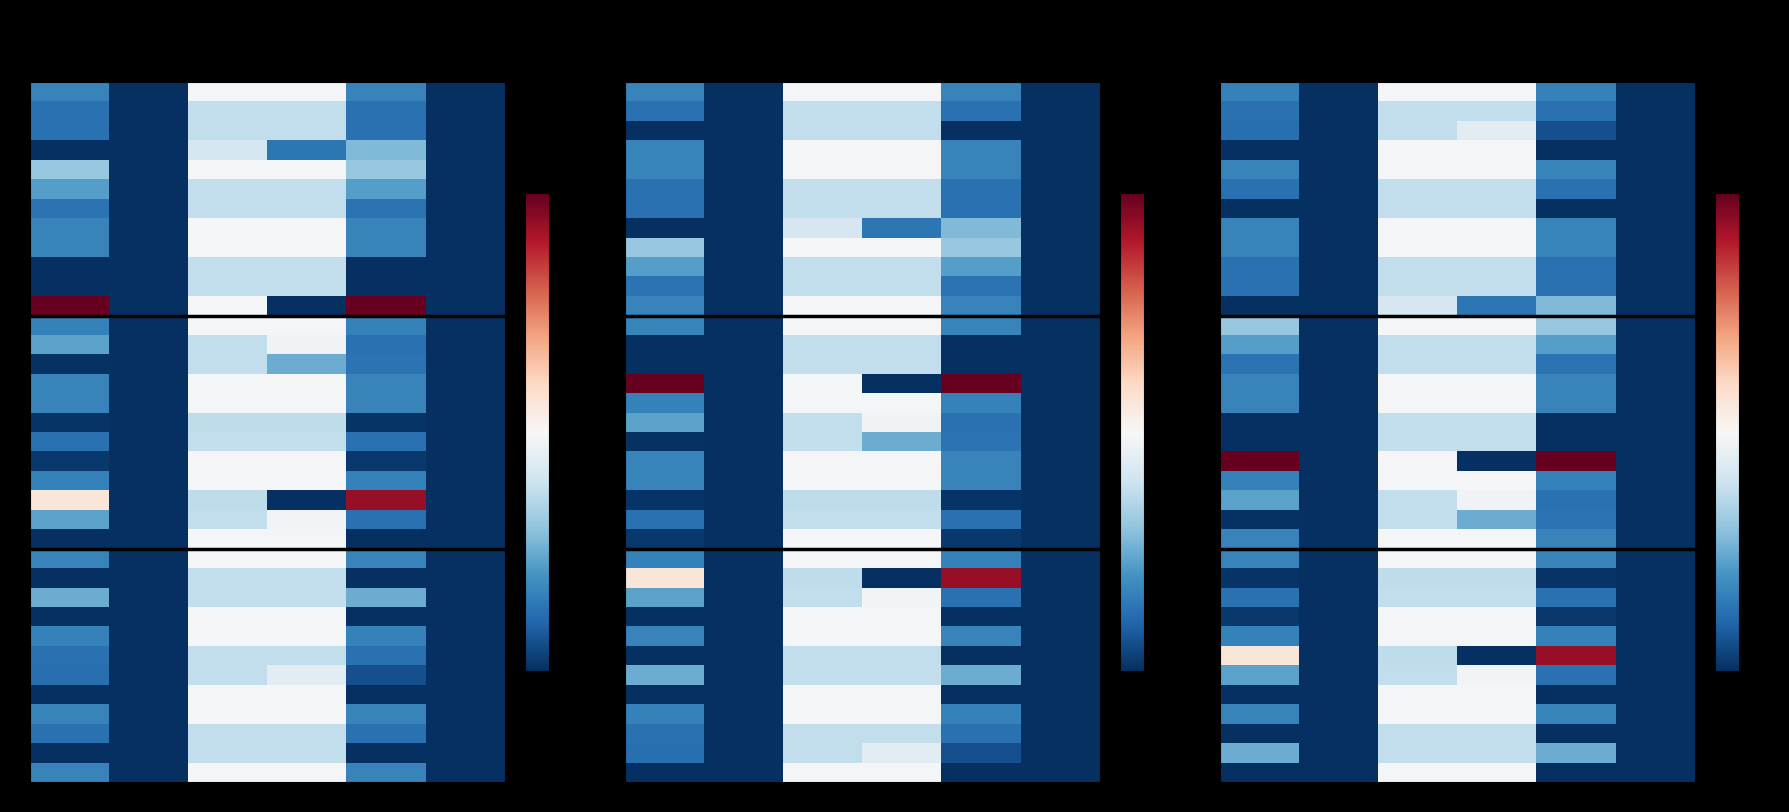

True or false: C has a value of 1223.6 at 2.

False